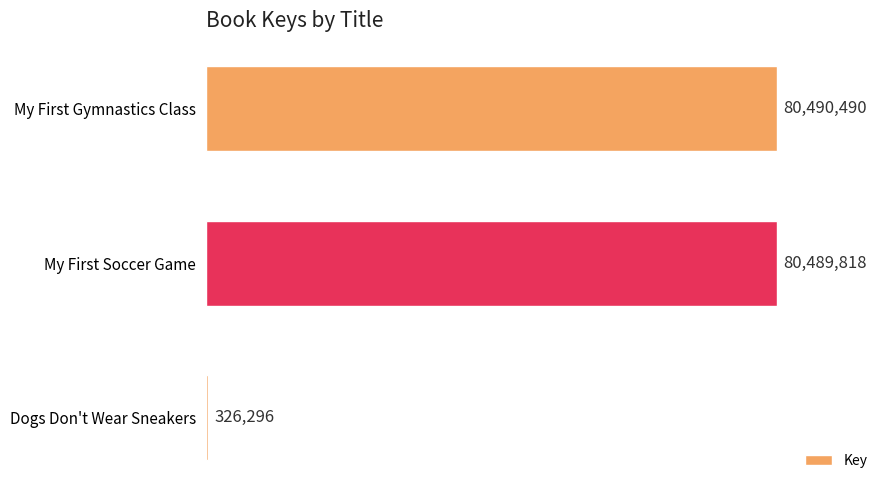

List the labels in order of value, largest first.

My First Gymnastics Class, My First Soccer Game, Dogs Don't Wear Sneakers